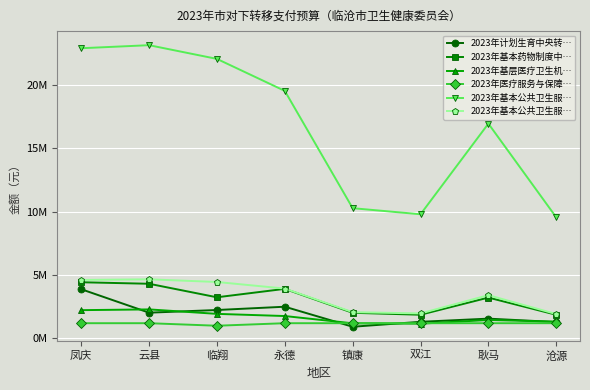

Rank the series by their maximum value, from lowest to highest.

2023年医疗服务与保障…, 2023年基层医疗卫生机…, 2023年计划生育中央转…, 2023年基本药物制度中…, 2023年基本公共卫生服…